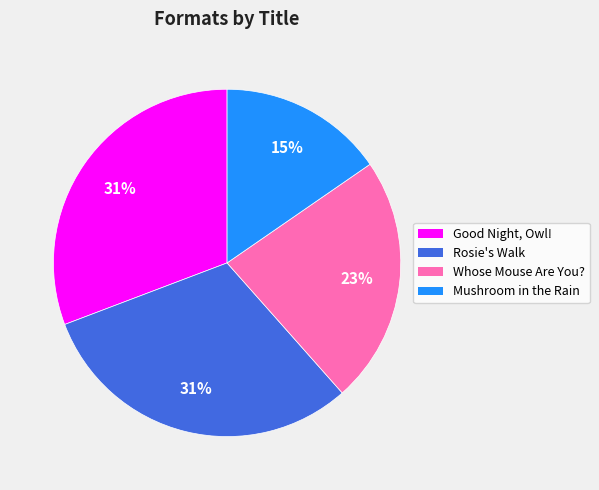

Is there a majority slice in this chart?

No